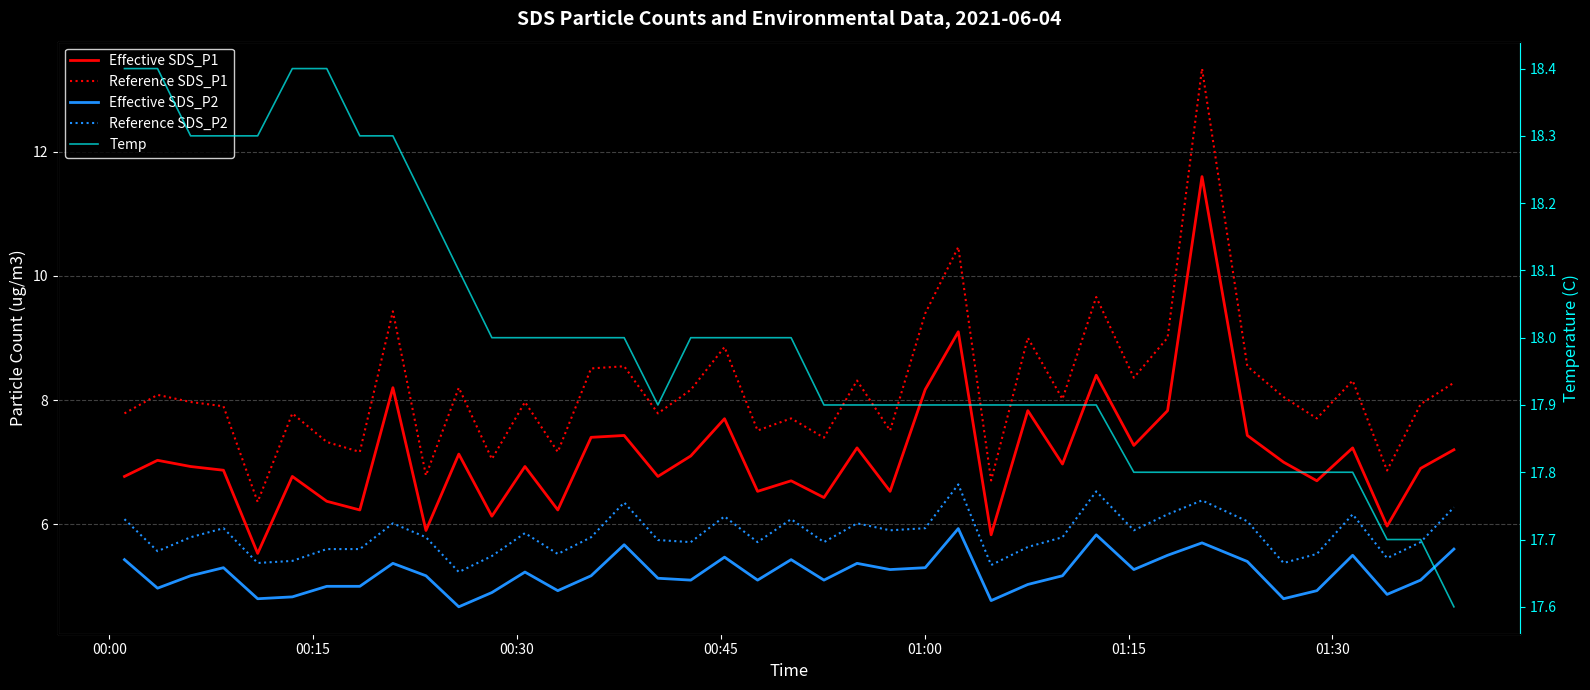

List the series in order of their peak value, highest first.

Temp, Reference SDS_P1, Effective SDS_P1, Reference SDS_P2, Effective SDS_P2